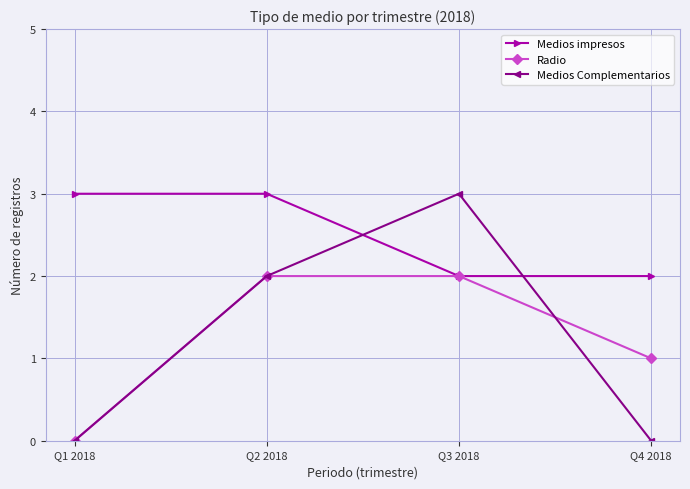

How many data points does each series have?

4